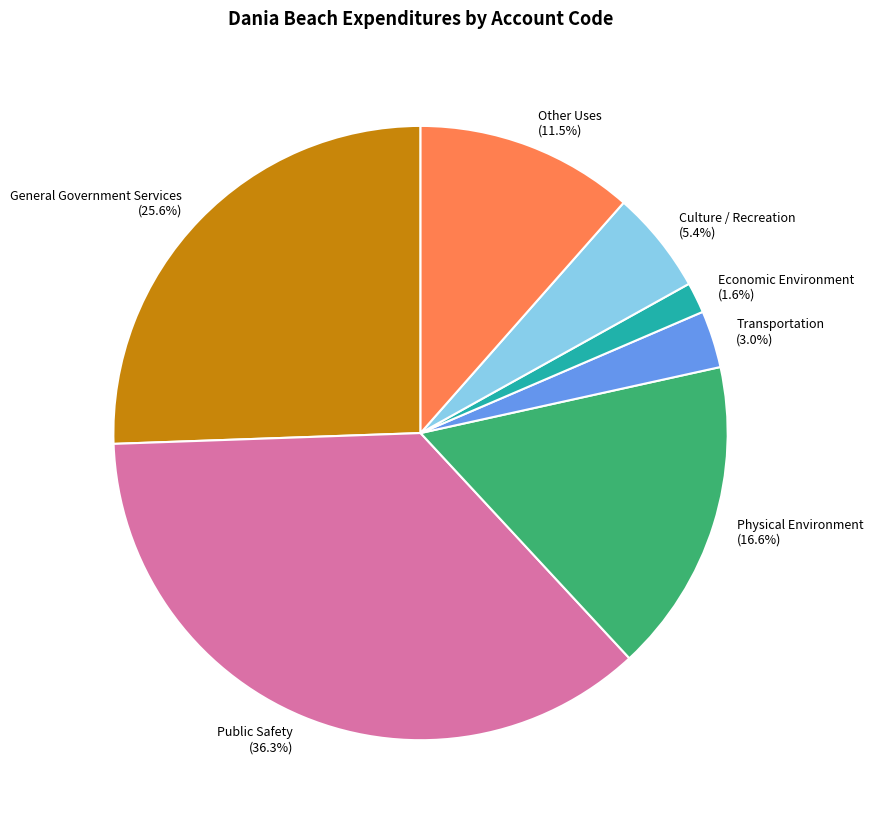

Between Physical Environment and Public Safety, which is larger?

Public Safety